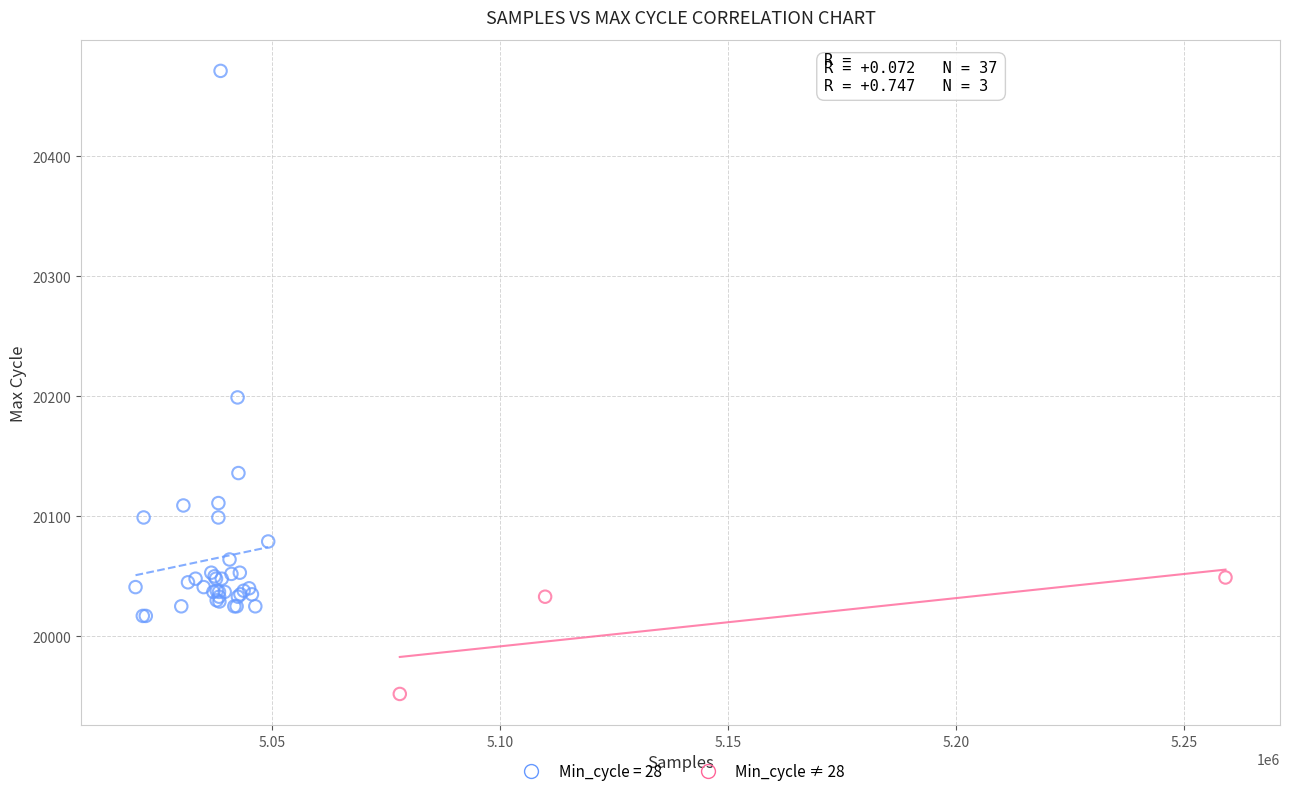

Which series reaches the maximum Y coordinate?

Min_cycle = 28